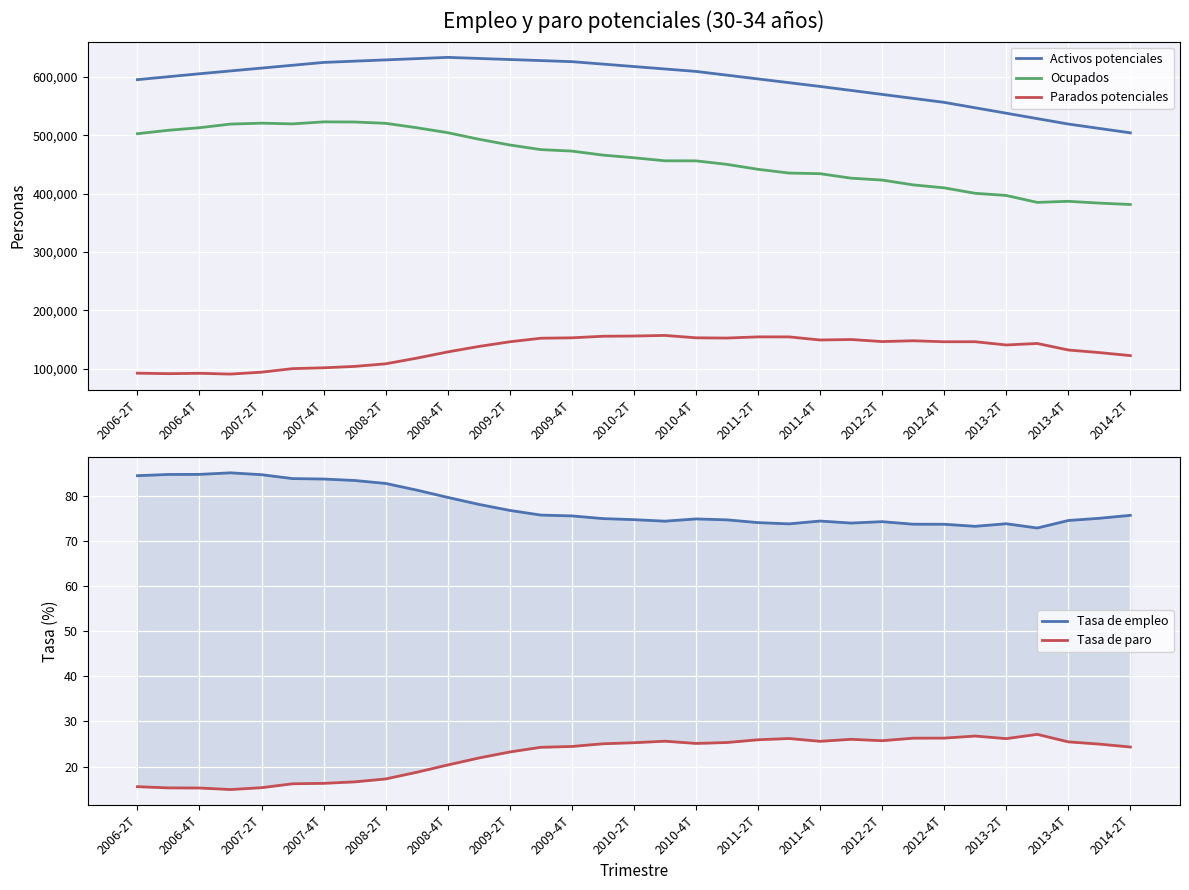

How many series are shown in this chart?

5